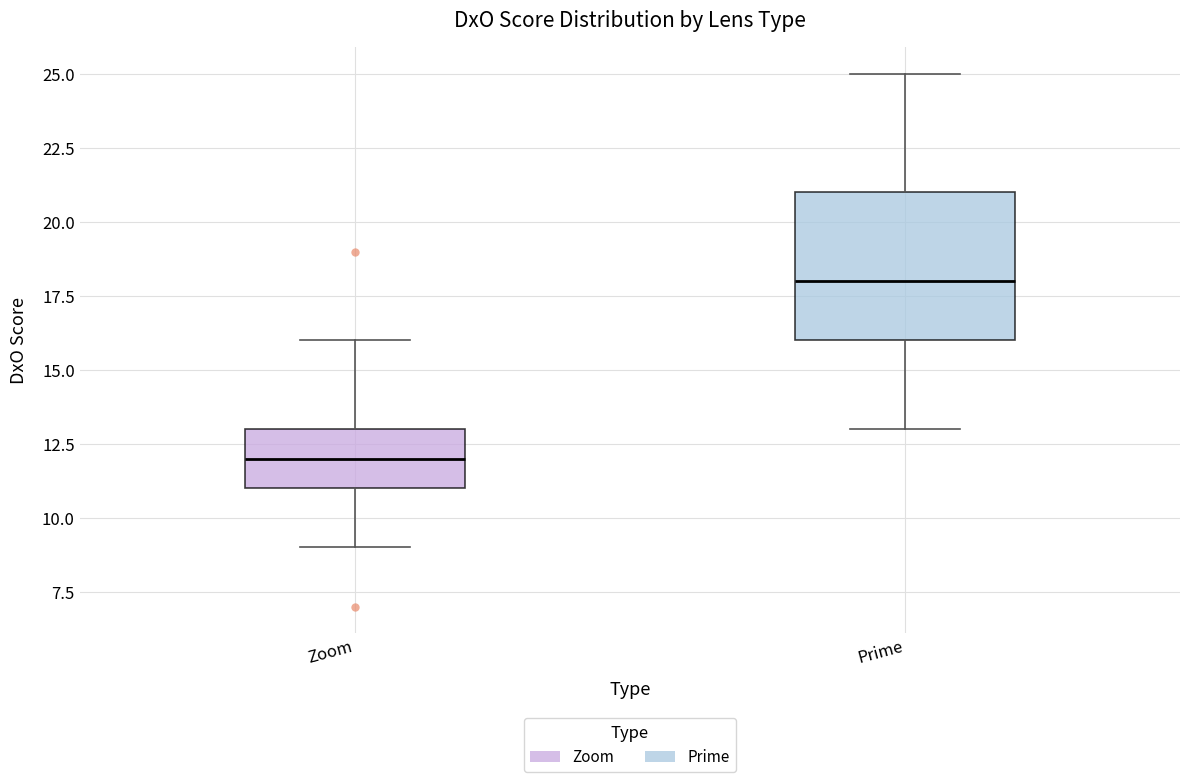

Reading left to right, read every box against the y-axis: the position of its median line, the range the box covers, and the ends of its whiskers. The values are not printed on the chart, so give them approximately, as read against the axis.

Zoom: median 12, box 11 to 13, whiskers 9 to 16
Prime: median 18, box 16 to 21, whiskers 13 to 25